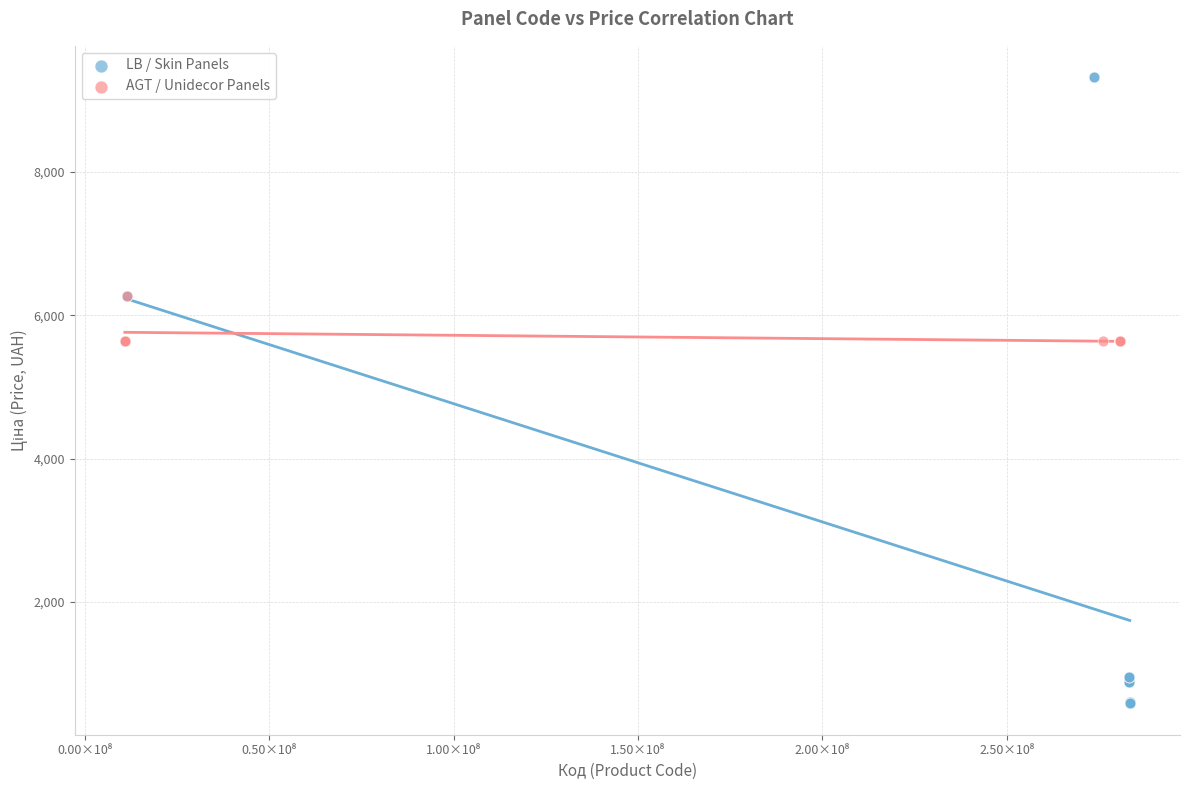

Which series contains the lowest Y value?

LB / Skin Panels